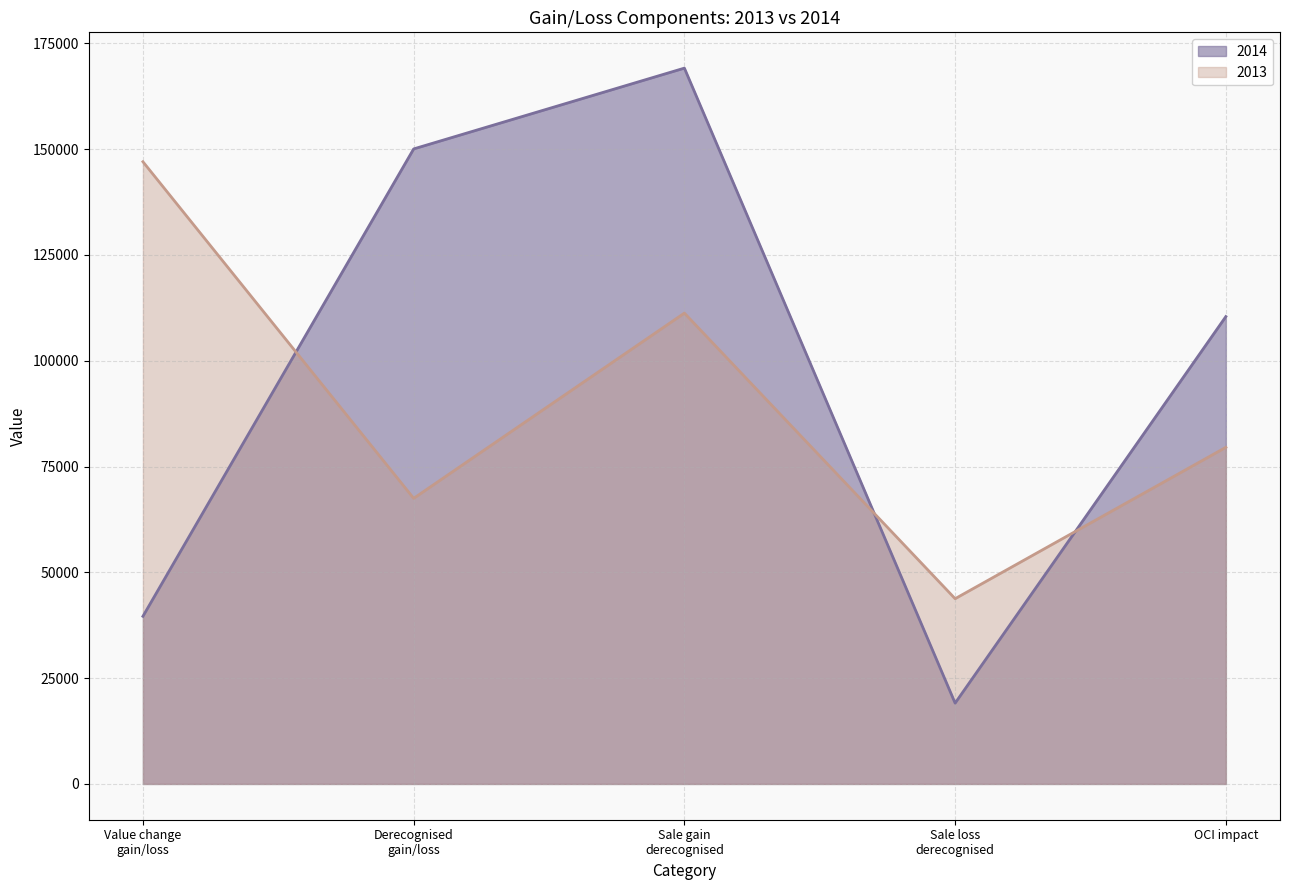

What is the value of the 2013 point at the 5th from the left?

79539